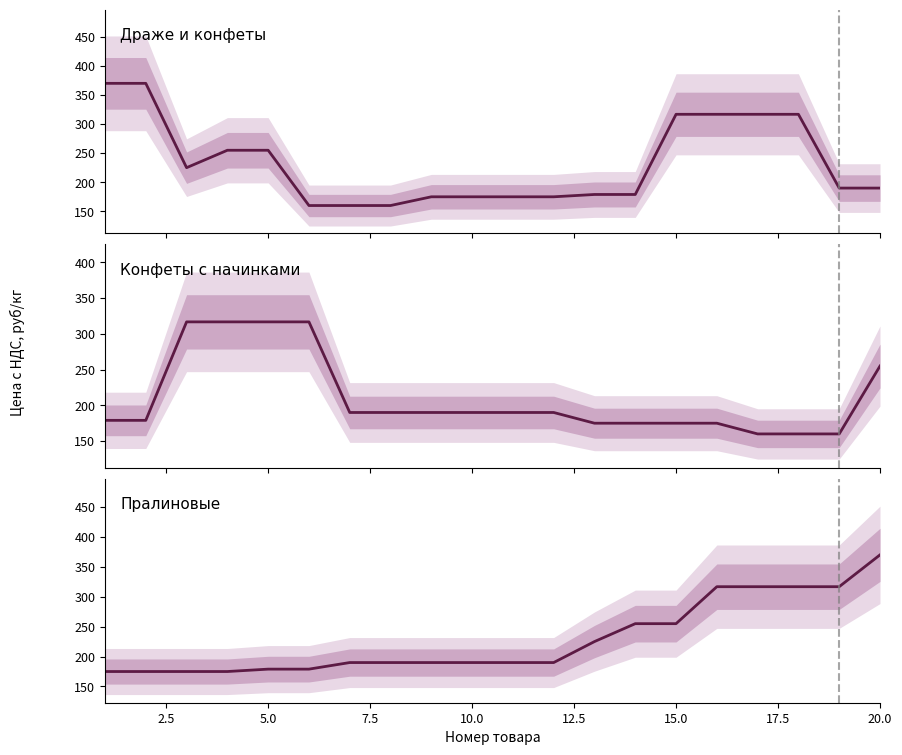

True or false: Конфеты с начинками and Пралиновые cross at least once.

False